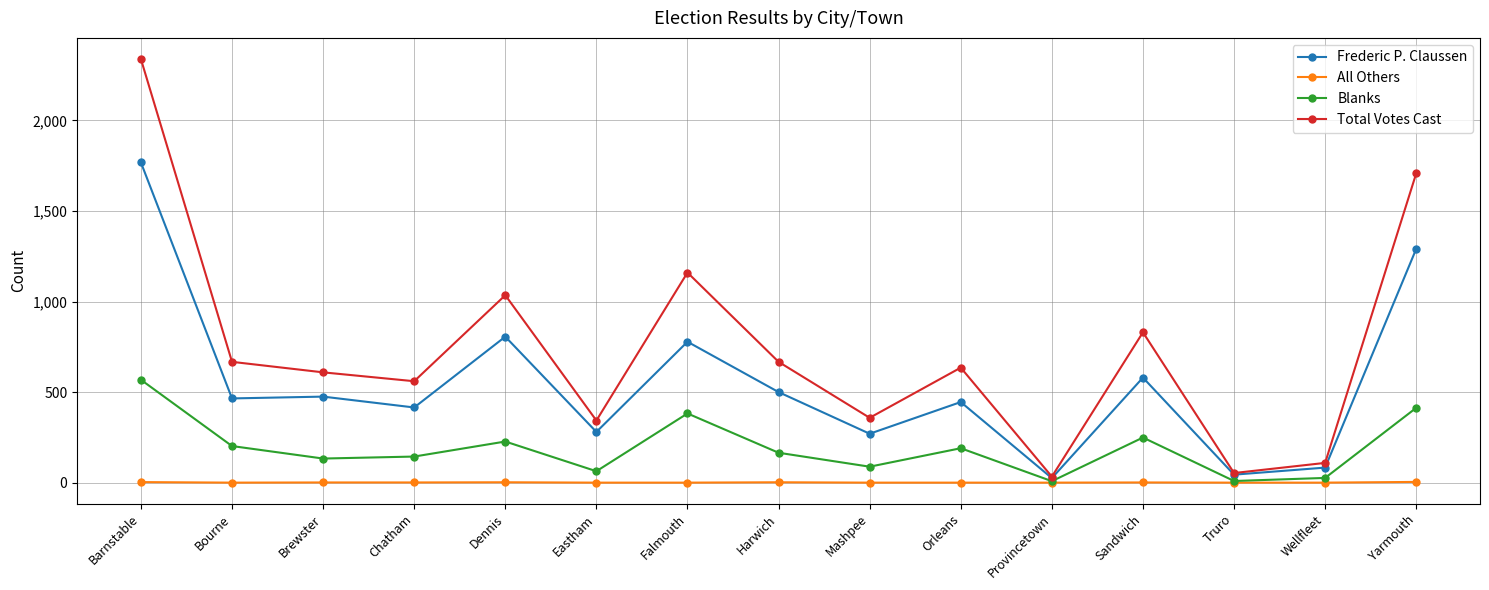

True or false: Blanks has more than 2 points higher than both neighbors.

True